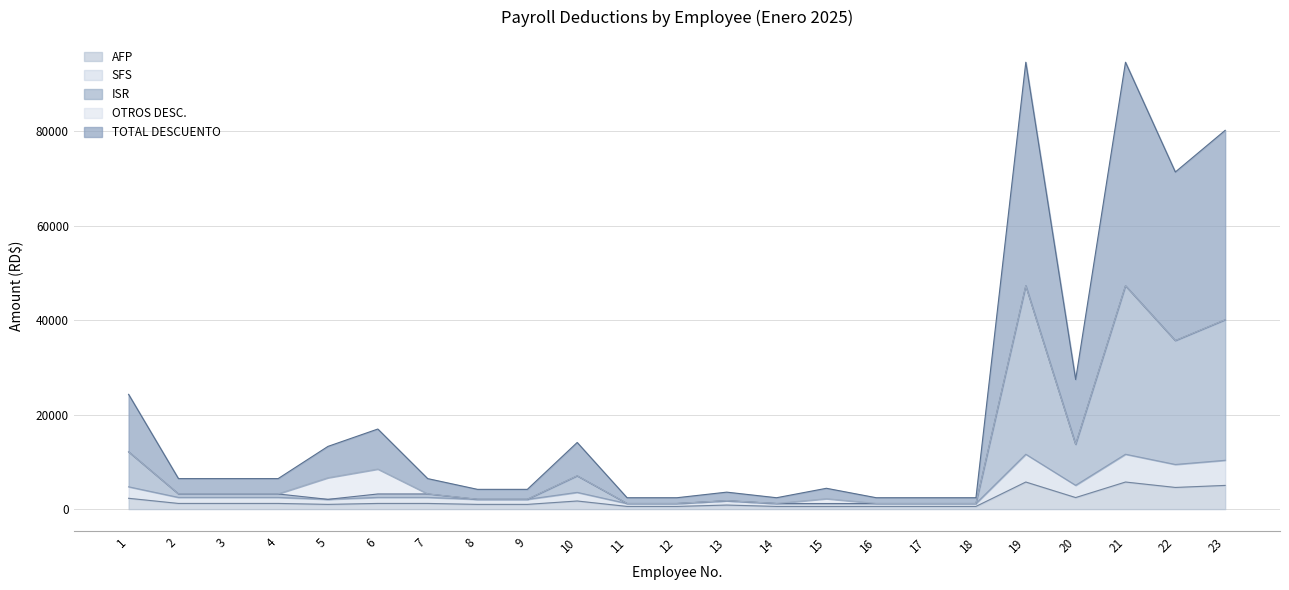

At how many categories does at least one series exceed 41975?

2